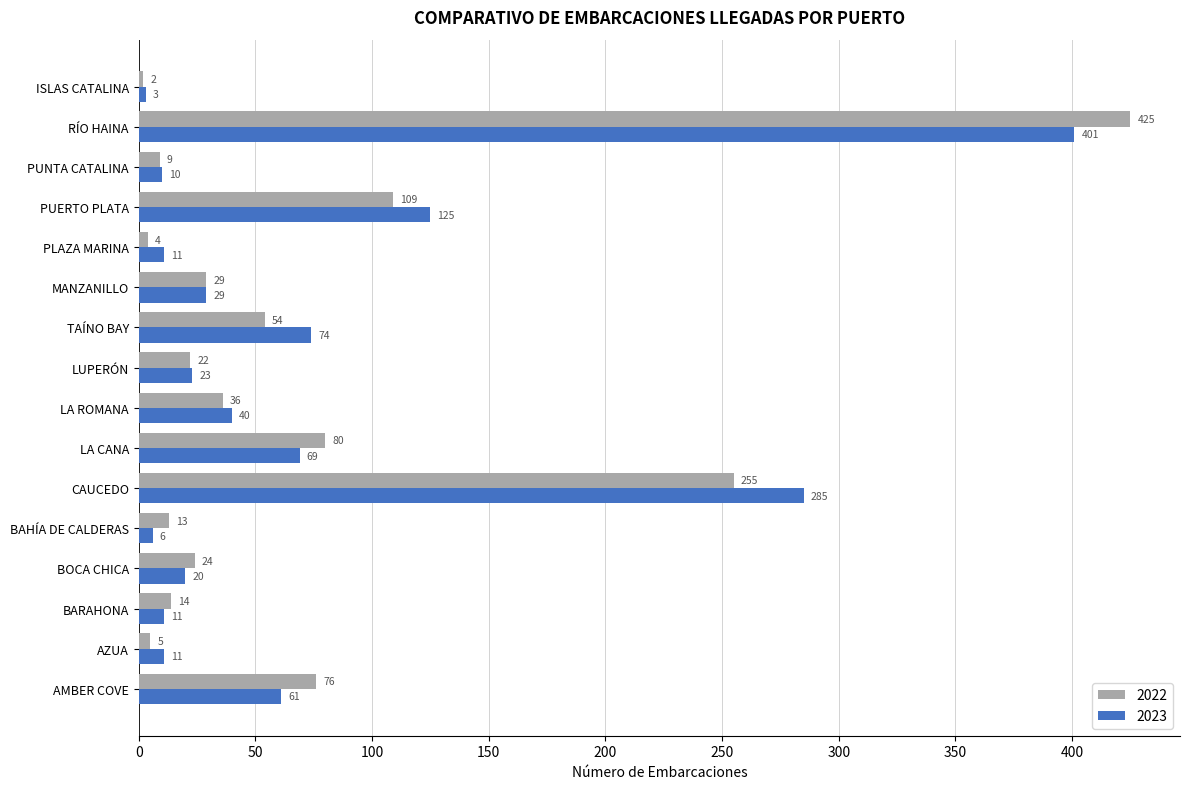

What is the total value across all series at CAUCEDO?

540